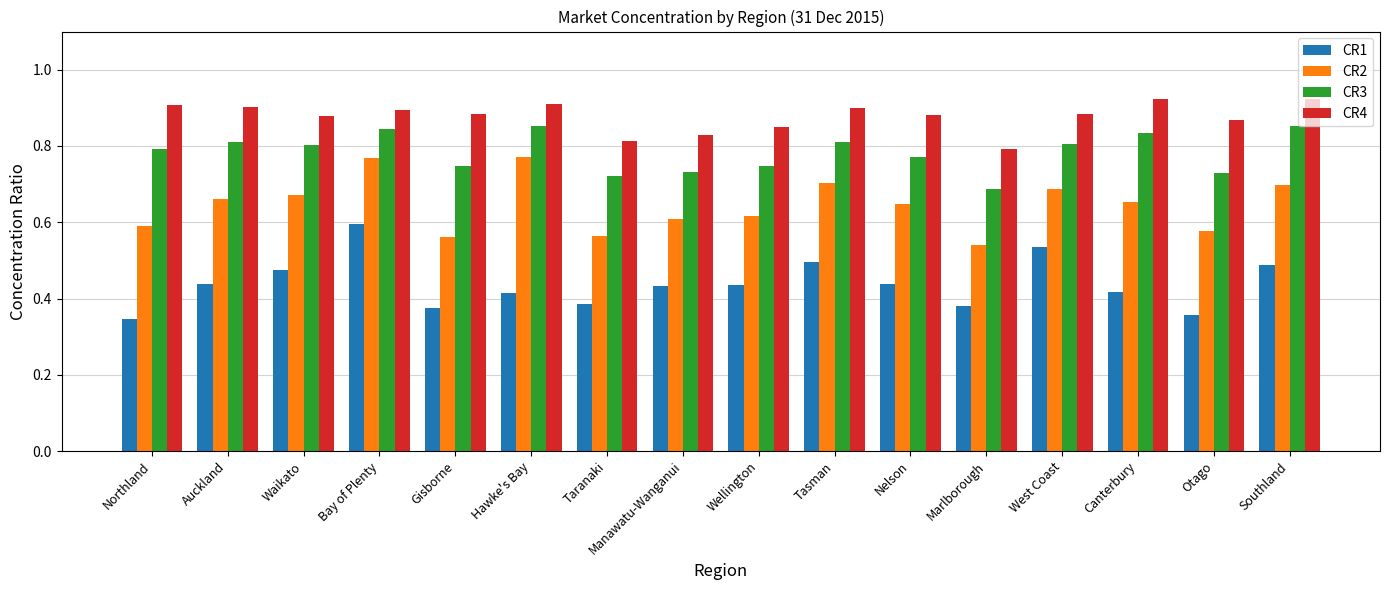

Which series changed the most between Wellington and Marlborough?

CR2